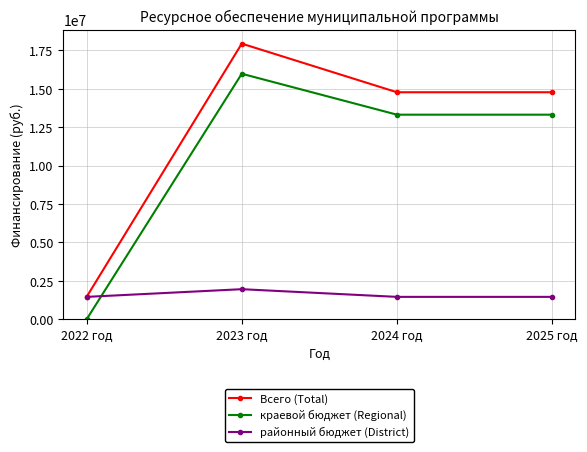

Reading left to right, extract all data points from this chart.

Всего (Total): 2022 год=1460000	2023 год=17940700	2024 год=14776900	2025 год=14776900
краевой бюджет (Regional): 2022 год=0	2023 год=15980700	2024 год=13316900	2025 год=13316900
районный бюджет (District): 2022 год=1460000	2023 год=1960000	2024 год=1460000	2025 год=1460000